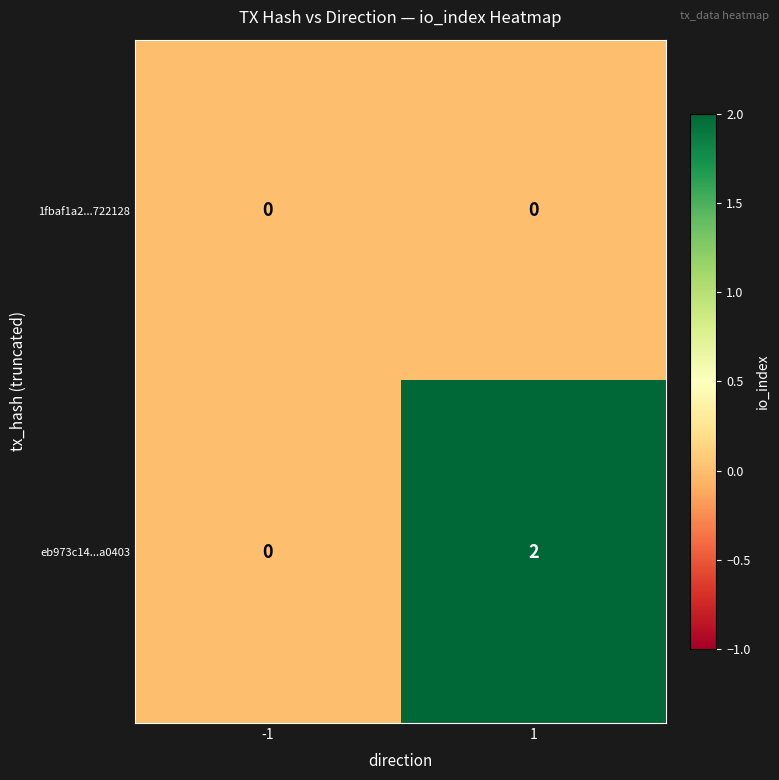

List the series in order of their overall mean, highest first.

eb973c14...a0403, 1fbaf1a2...722128